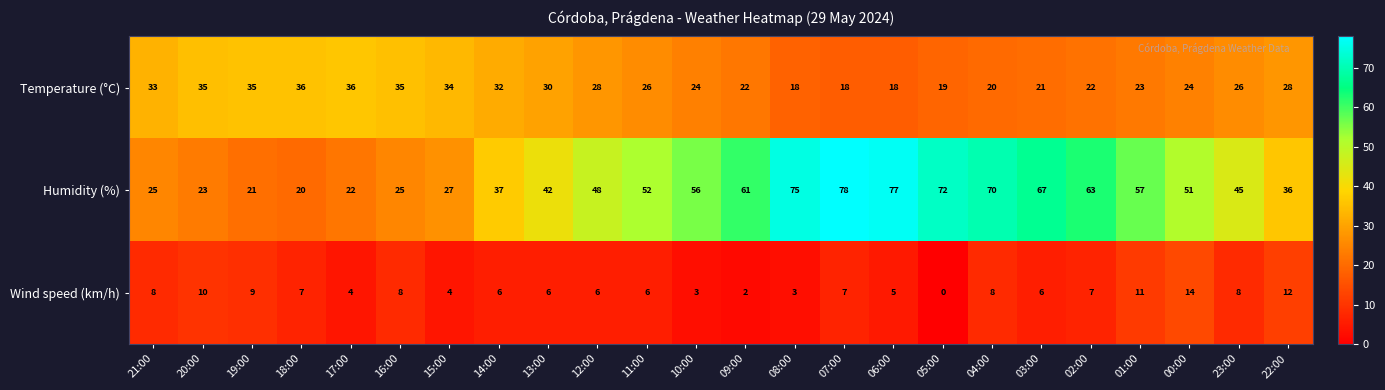

Which series has the largest total across all categories?

Humidity (%)